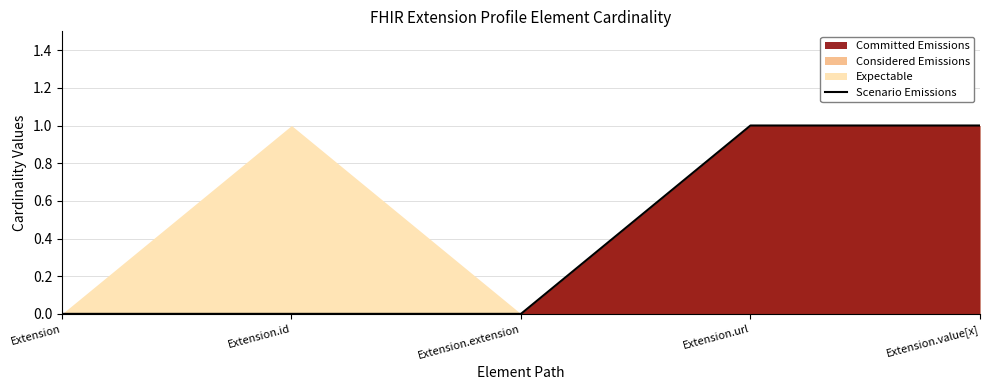

The value at Extension.extension is 0. True or false?

False